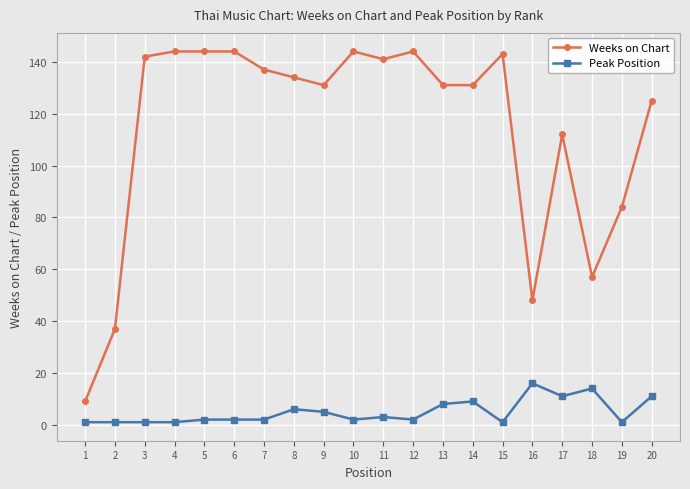

Reading right to left, transcribe all the data shown in this chart.

Weeks on Chart: 20=125	19=84	18=57	17=112	16=48	15=143	14=131	13=131	12=144	11=141	10=144	9=131	8=134	7=137	6=144	5=144	4=144	3=142	2=37	1=9
Peak Position: 20=11	19=1	18=14	17=11	16=16	15=1	14=9	13=8	12=2	11=3	10=2	9=5	8=6	7=2	6=2	5=2	4=1	3=1	2=1	1=1